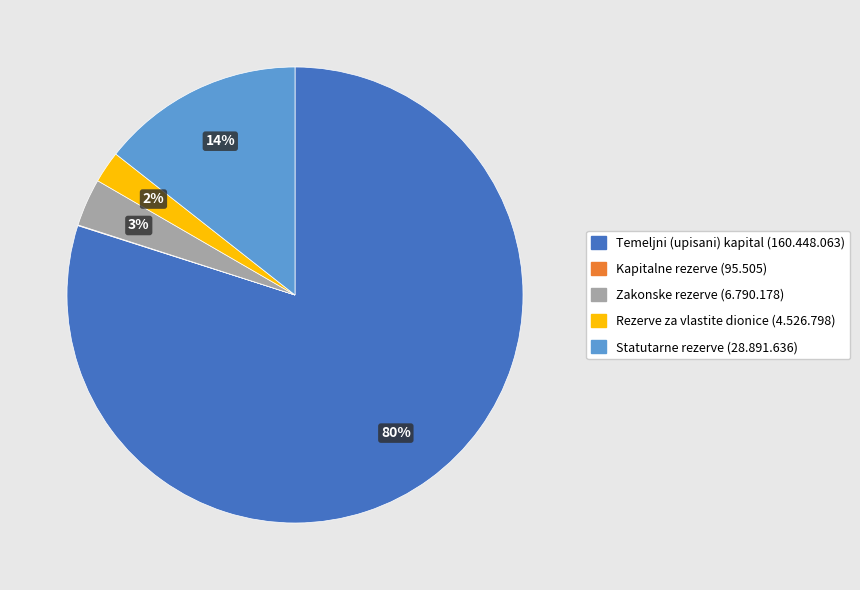

Which has a higher value, Statutarne rezerve or Zakonske rezerve?

Statutarne rezerve